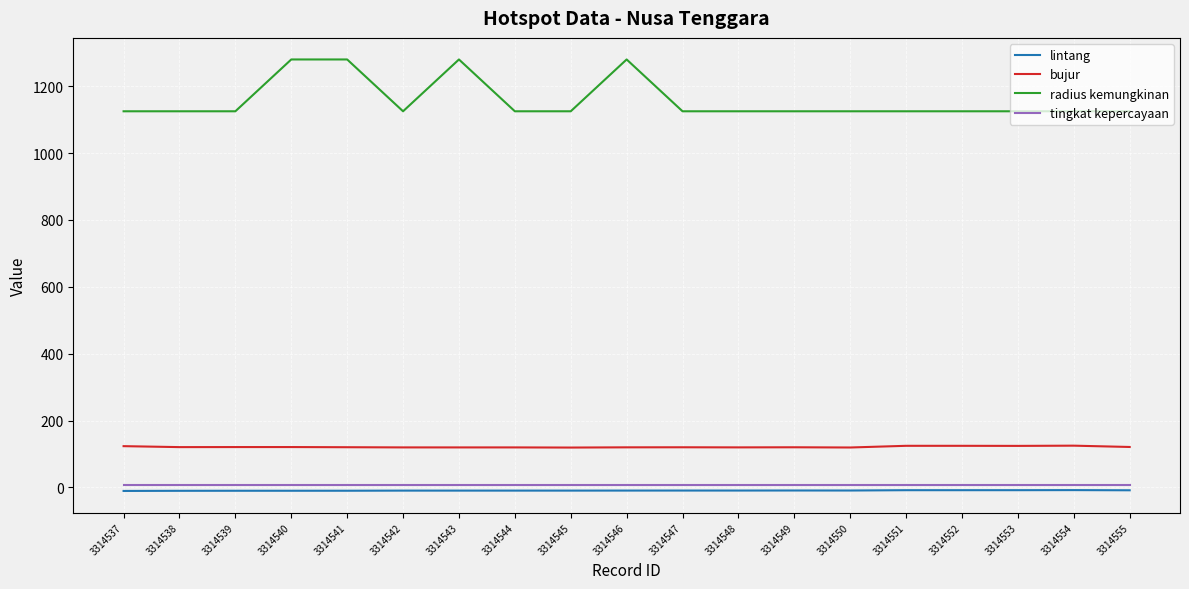

What is the maximum value shown in the chart?

1280.0